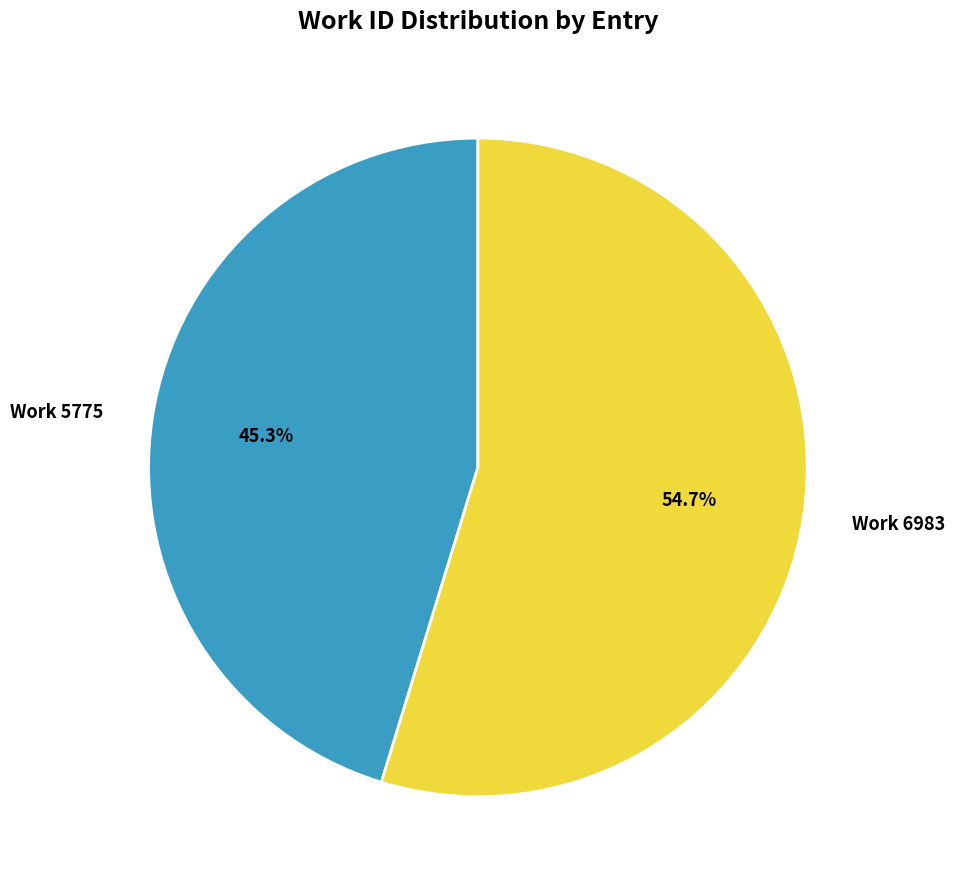

What is the largest slice in the pie chart?

Work 6983